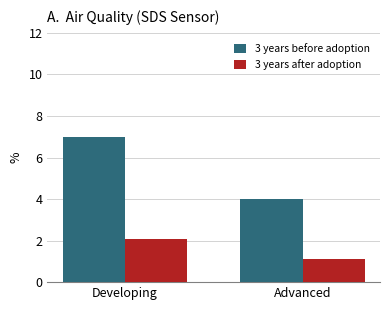

Are the bars horizontal?

No